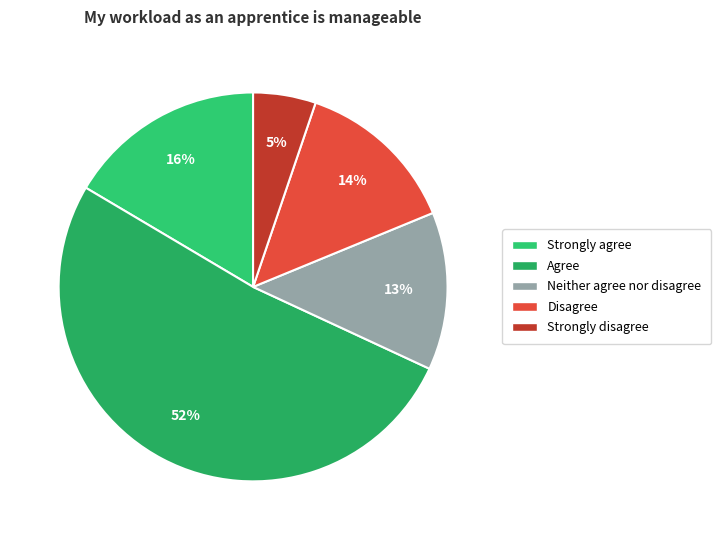

Is there a majority slice in this chart?

Yes